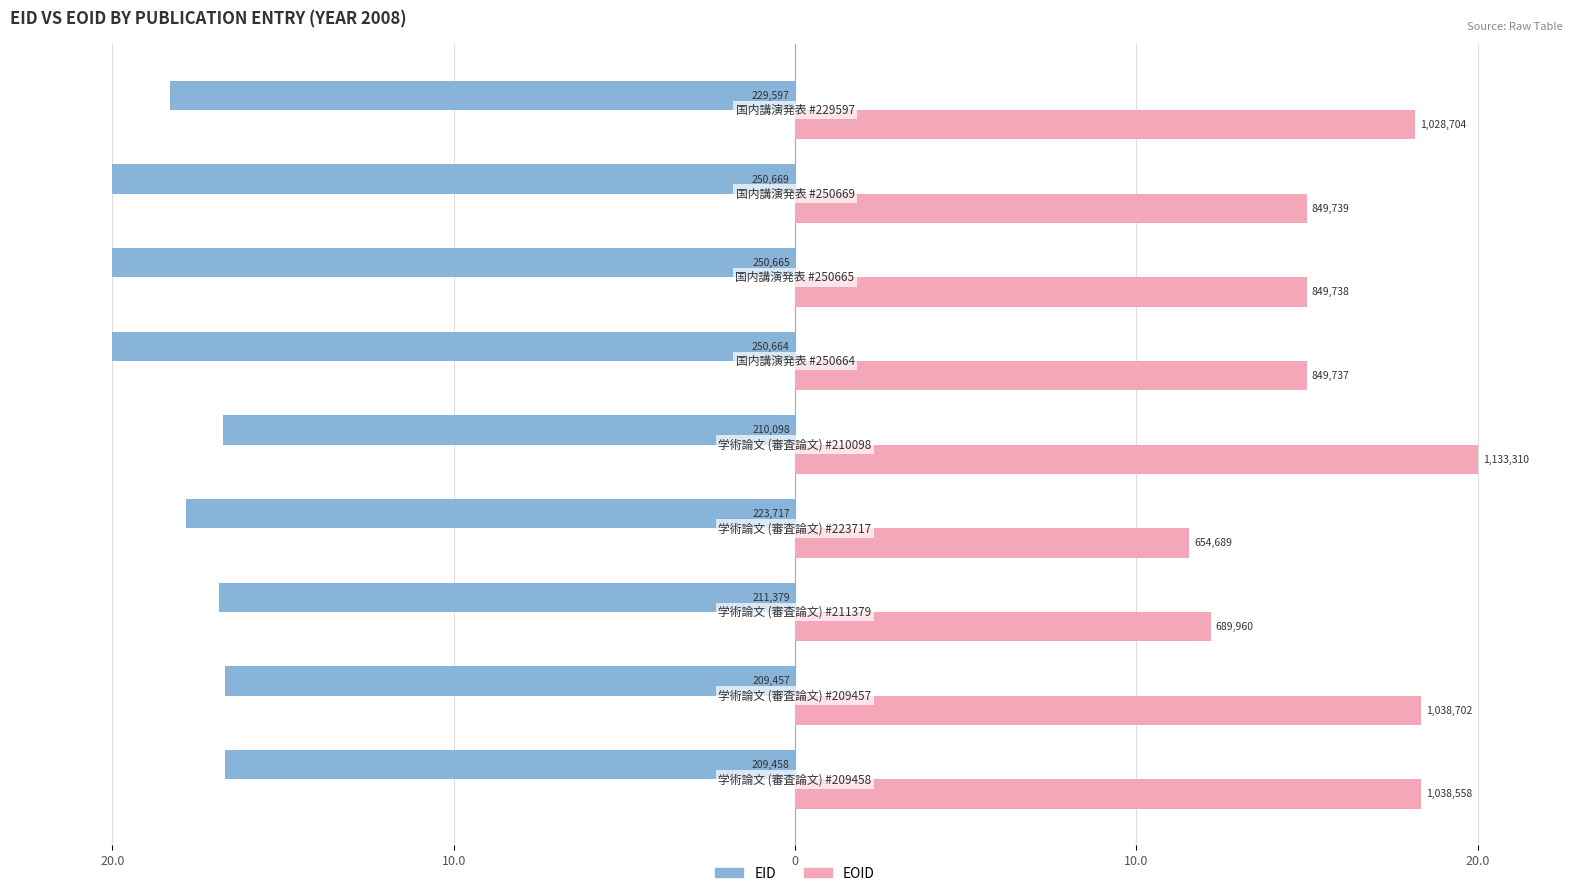

What are all the series names shown in the legend?

EID, EOID